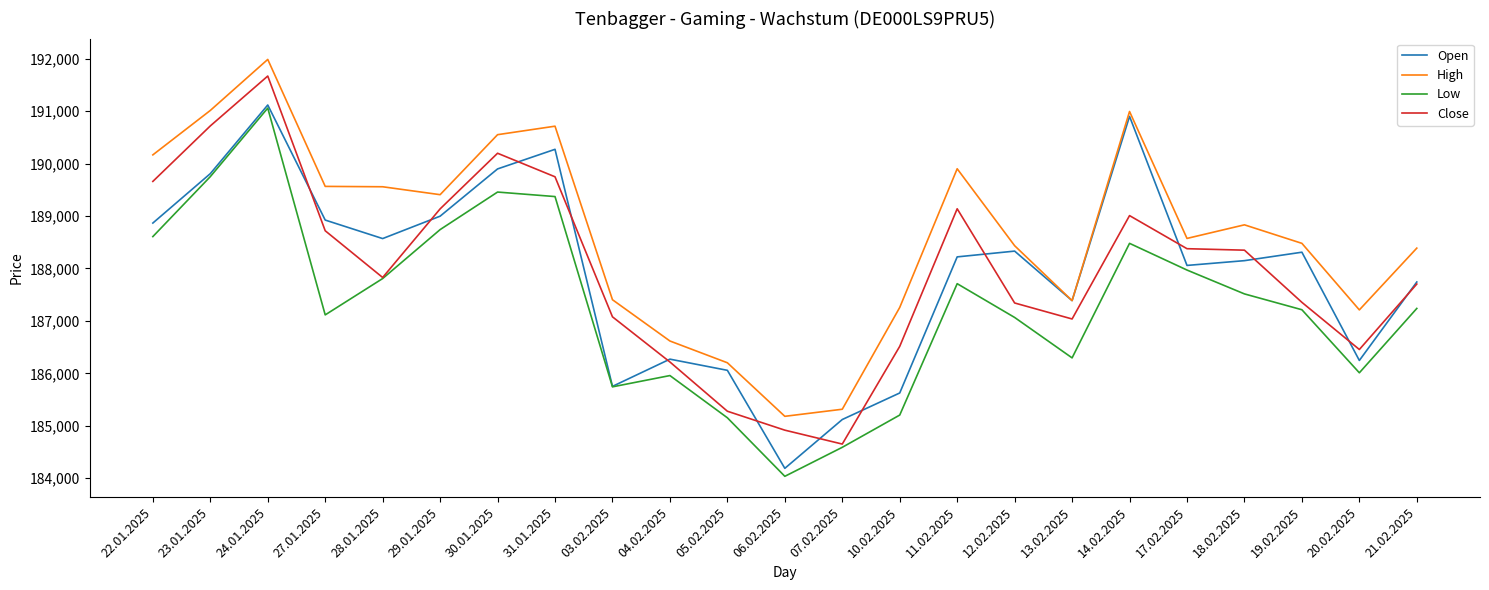

At which label does High reach its minimum?

06.02.2025